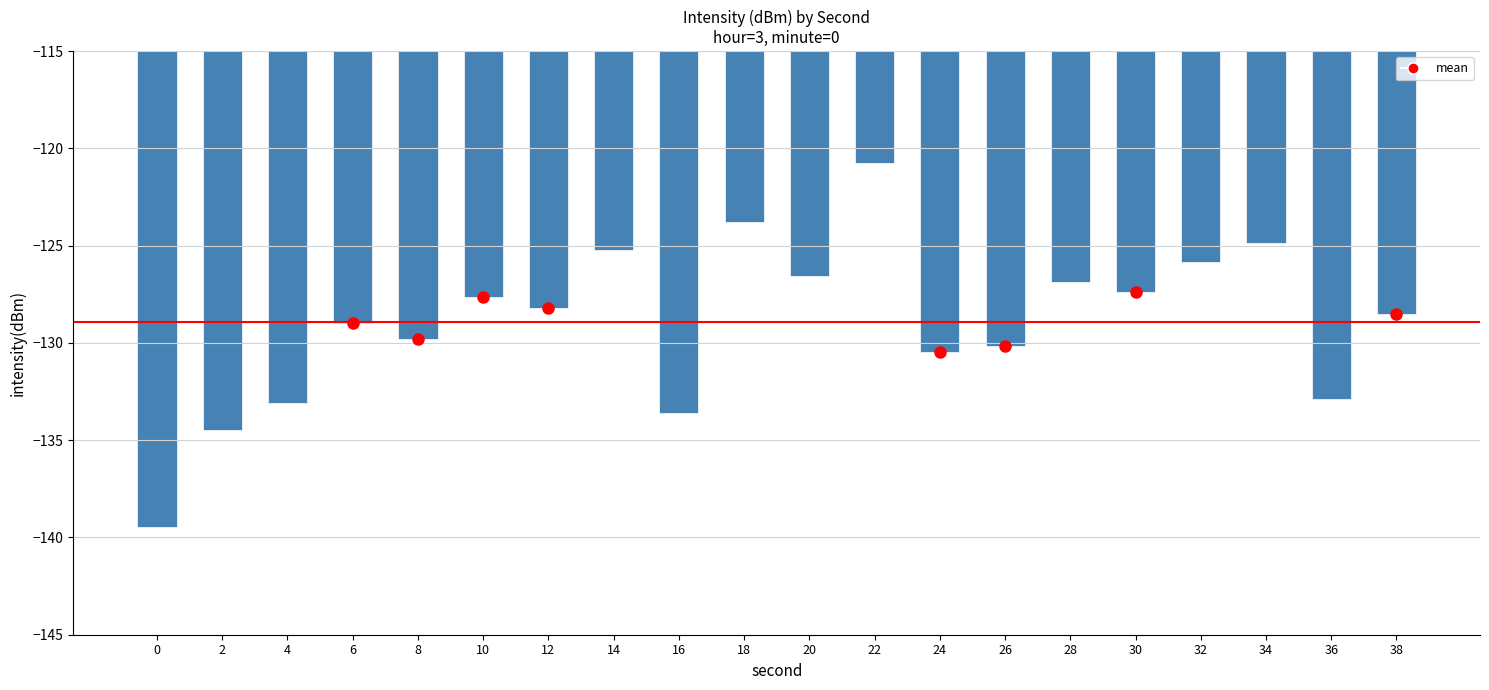

What is the difference between the second highest and second lowest values?

10.7